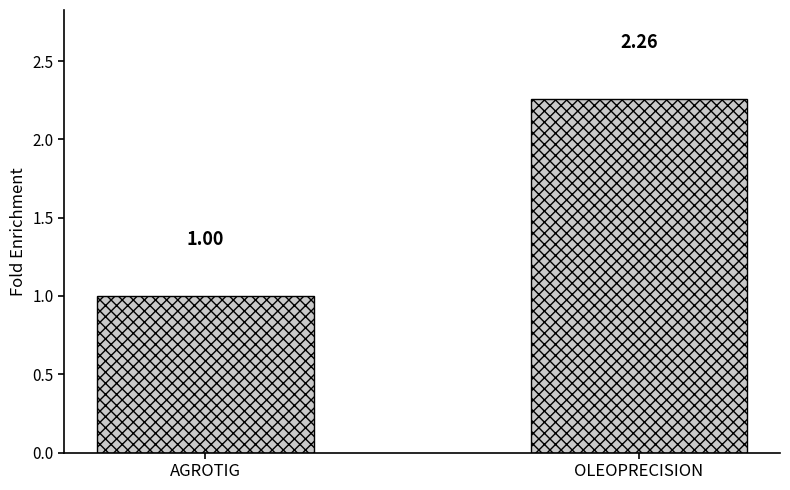

What is the sum of all values?

3.3